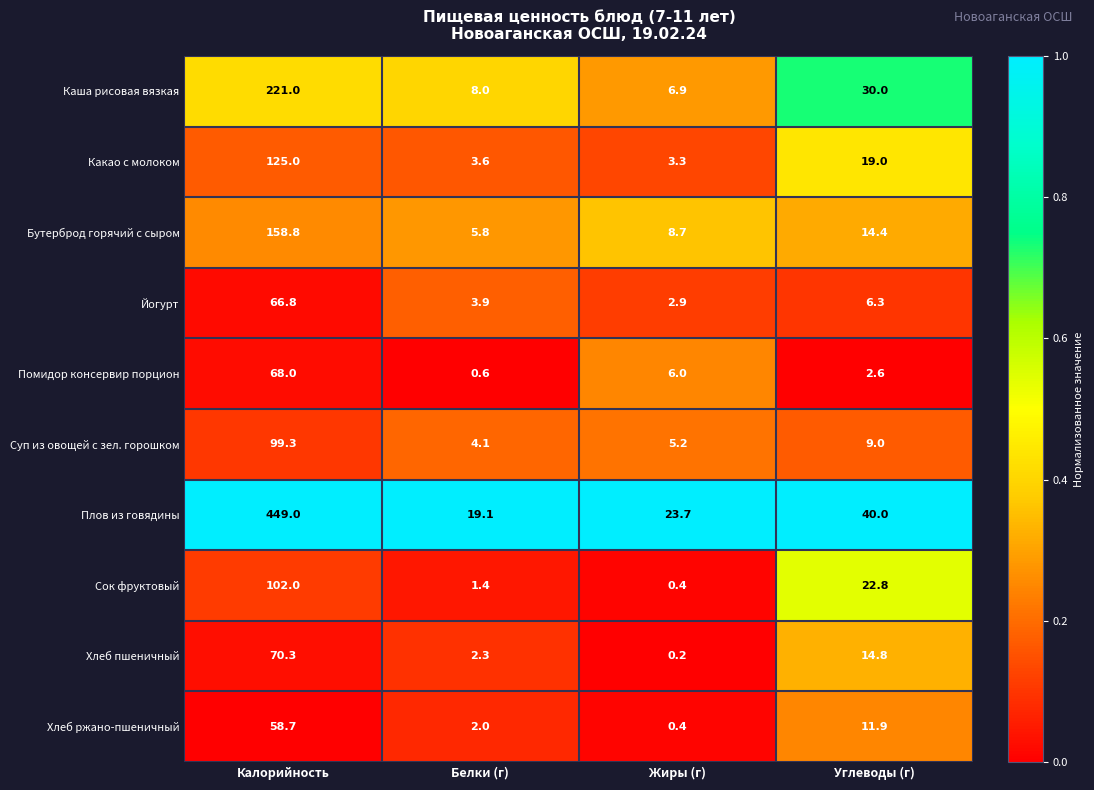

At which category is the sum across all series the highest?

Калорийность